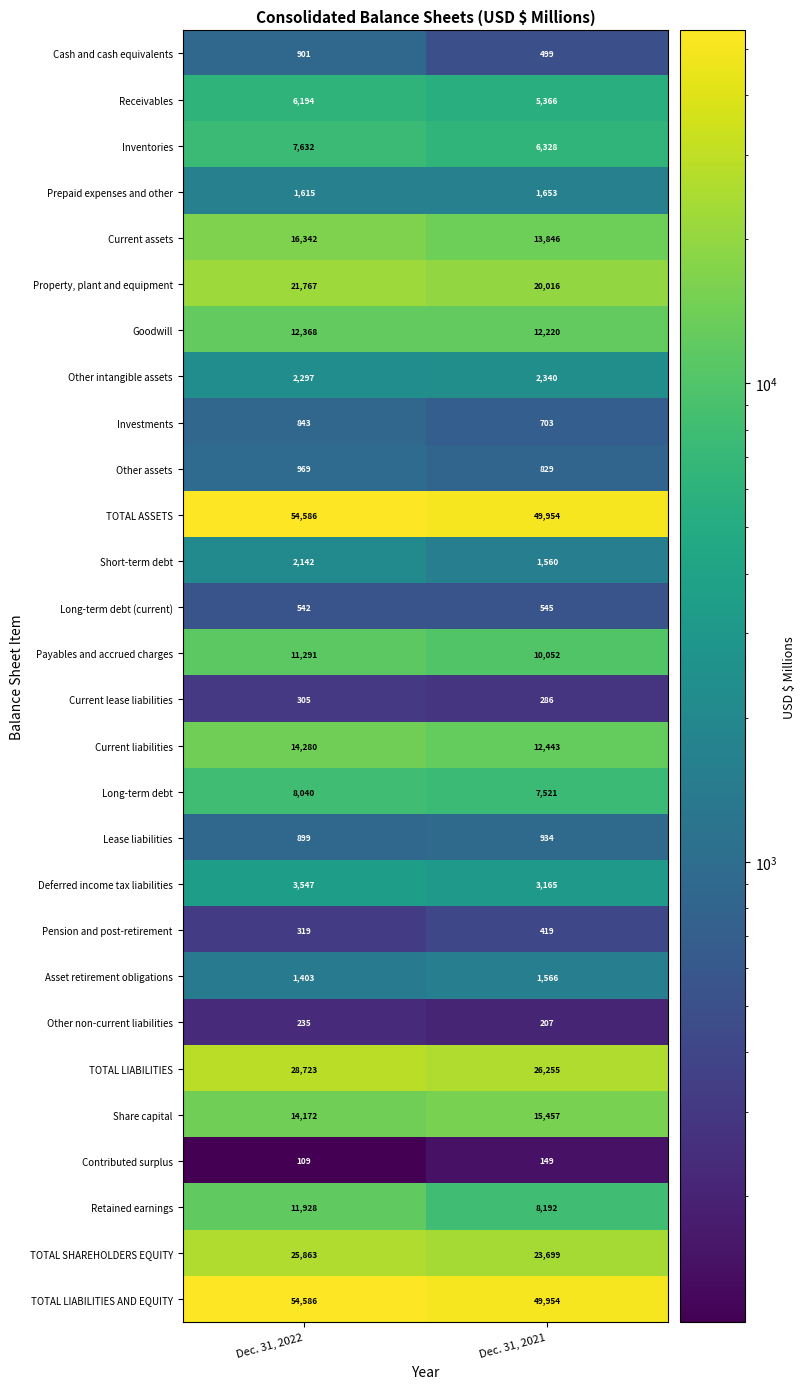

What is the sum of all Cash and cash equivalents values?

1400